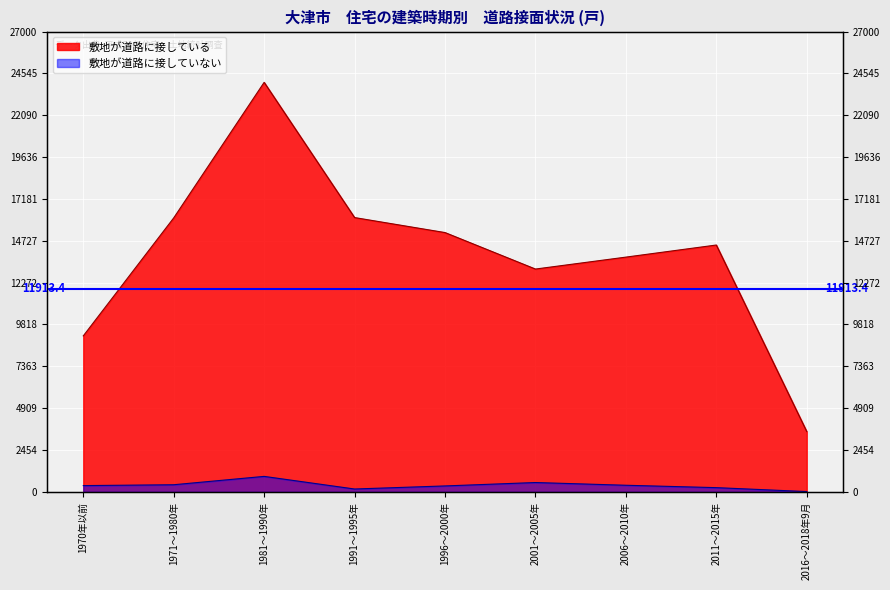

Reading left to right, what are all the values shown in this chart?

敷地が道路に接している: 1970年以前=9150	1971～1980年=16070	1981～1990年=24020	1991～1995年=16090	1996～2000年=15210	2001～2005年=13070	2006～2010年=13770	2011～2015年=14480	2016～2018年9月=3540
敷地が道路に接していない: 1970年以前=370	1971～1980年=420	1981～1990年=910	1991～1995年=170	1996～2000年=350	2001～2005年=550	2006～2010年=390	2011～2015年=250	2016～2018年9月=20